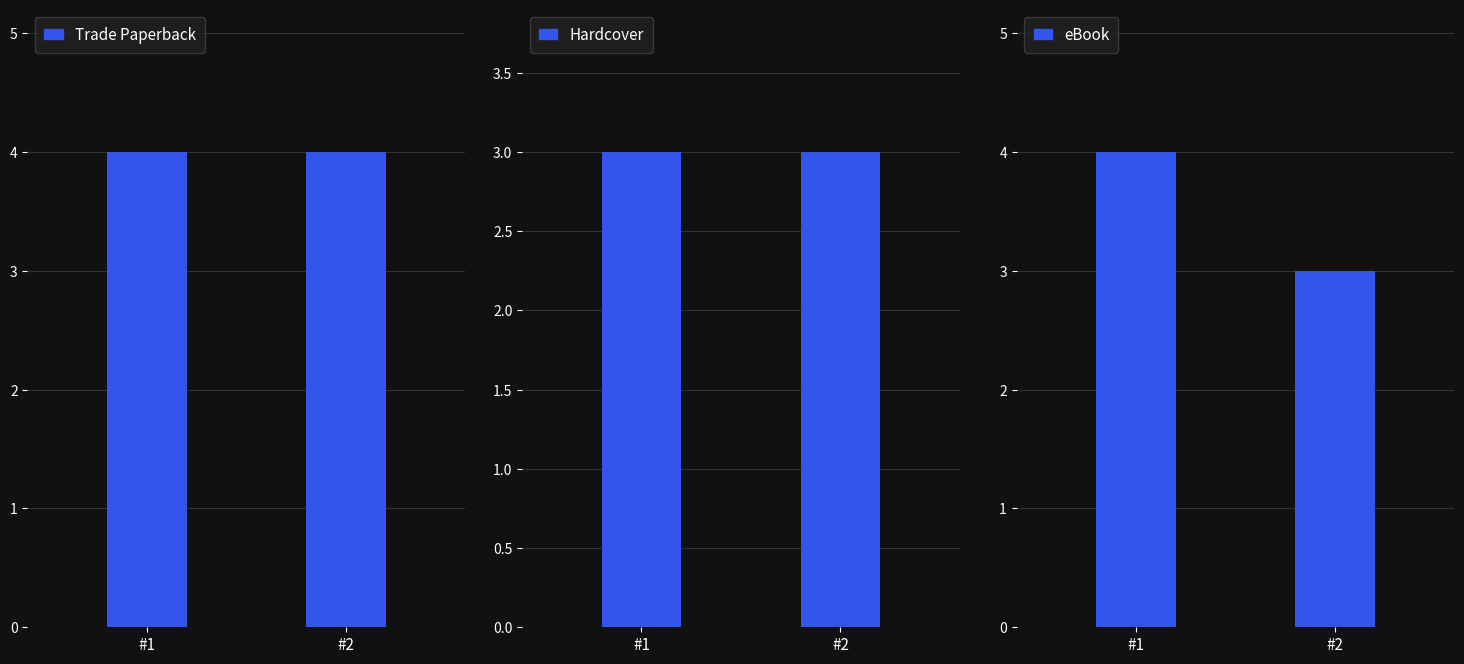

Is the value of Hardcover at #2 greater than the value of eBook at #2?

No